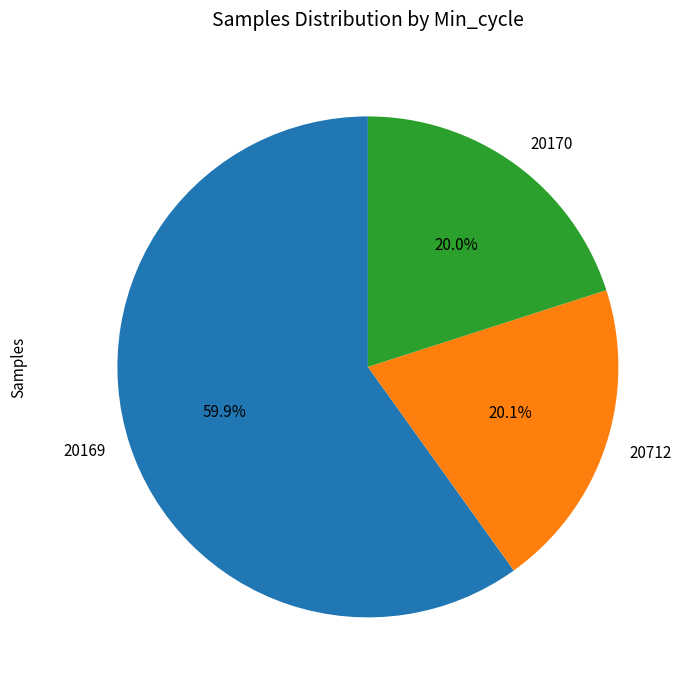

To the nearest percent, what is the average slice percentage?

33%